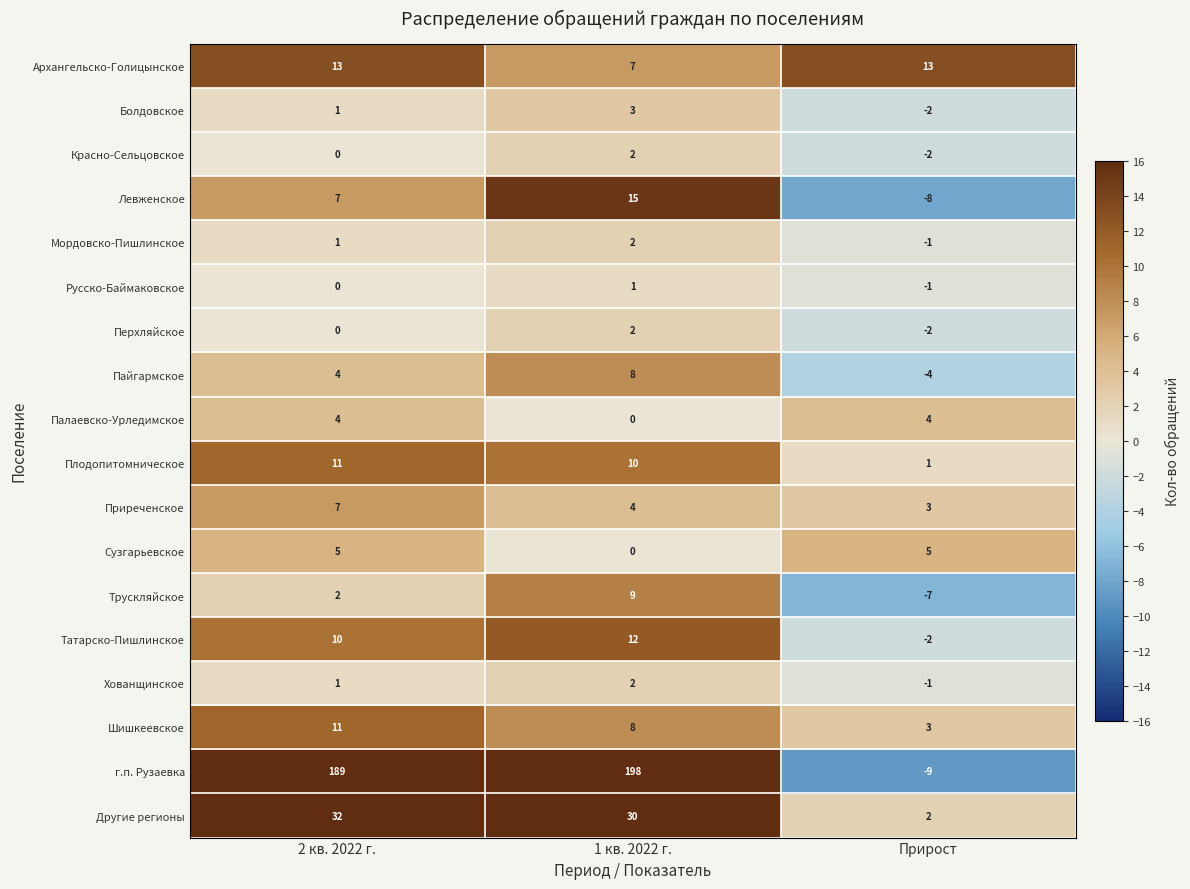

Is it true that Хованщинское equals 2 at 1 кв. 2022 г.?

True